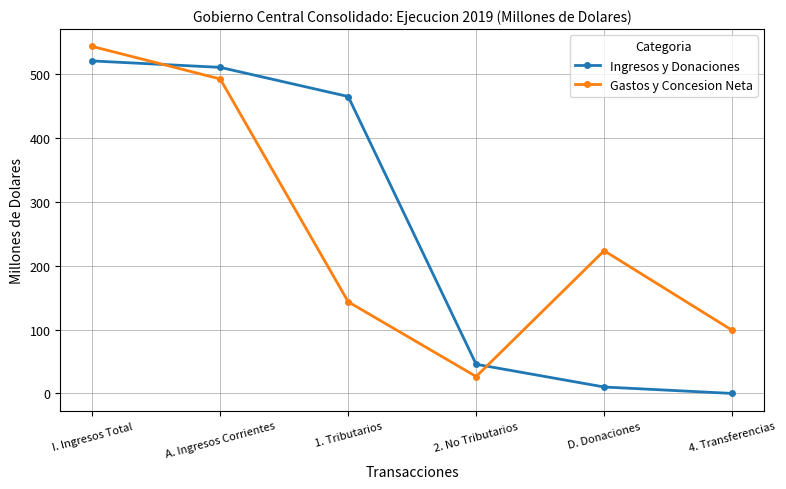

What is the difference between the second highest and second lowest values in the Ingresos y Donaciones series?

500.8